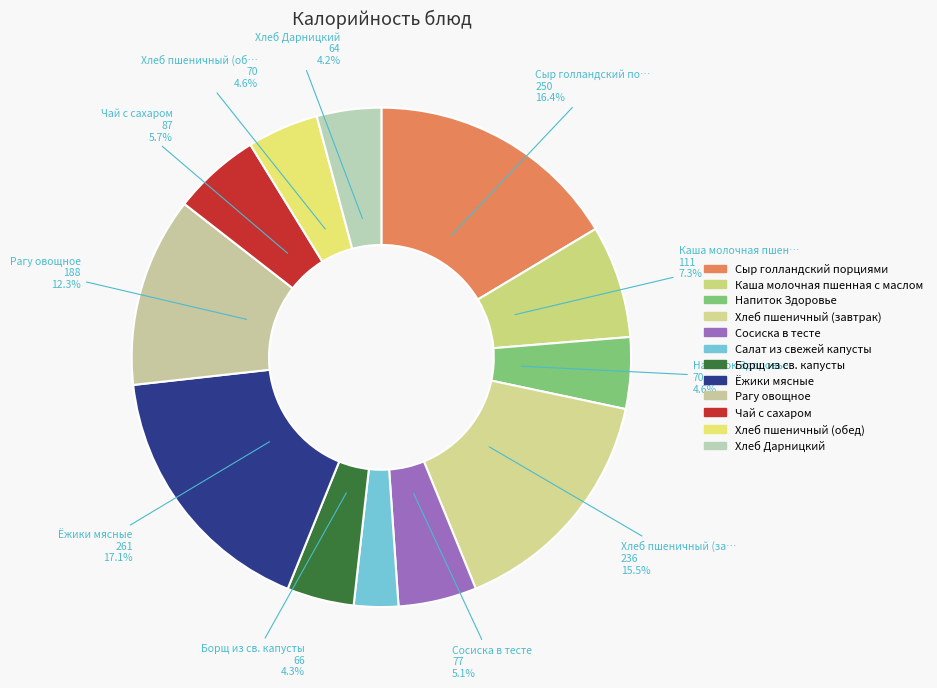

What is the largest slice in the pie chart?

Ёжики мясные